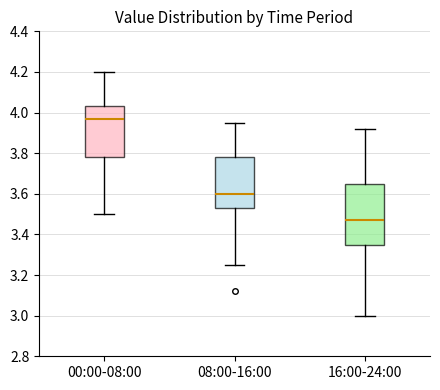

Which box is the tallest, from its lower edge to its upper edge?

16:00-24:00